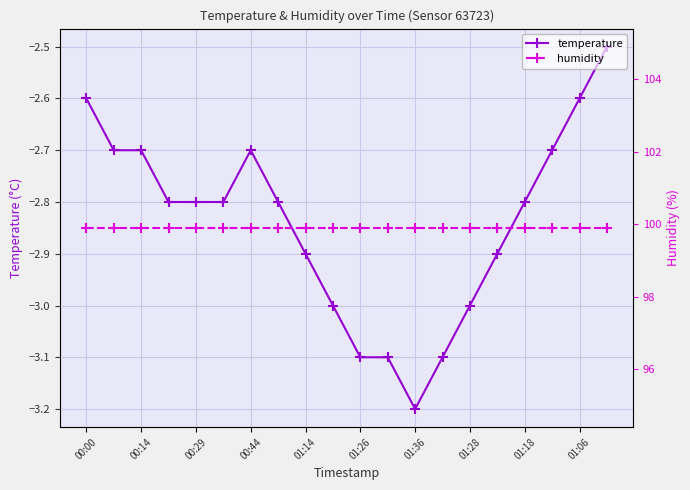

What is the maximum value for temperature?

-2.5